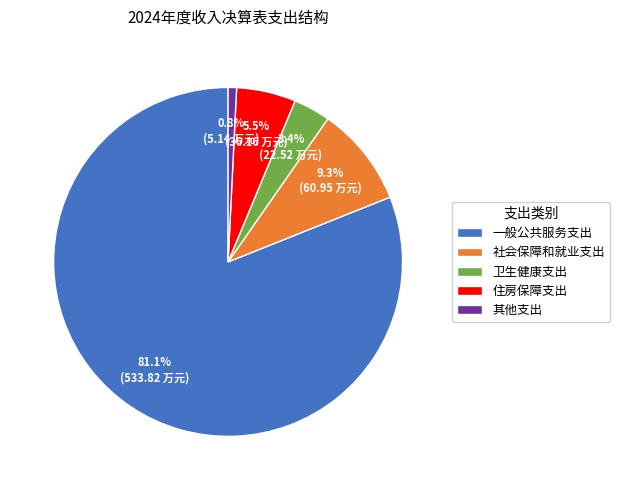

Which has a higher value, 其他支出 or 社会保障和就业支出?

社会保障和就业支出